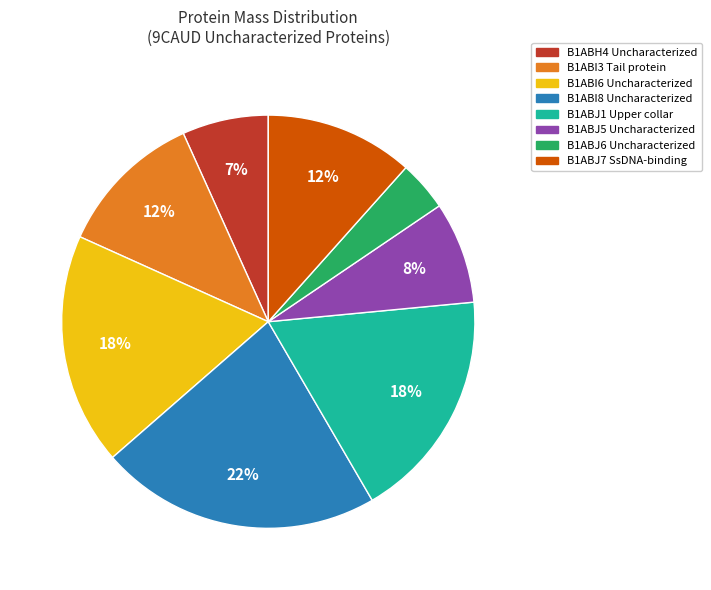

Is there a majority slice in this chart?

No